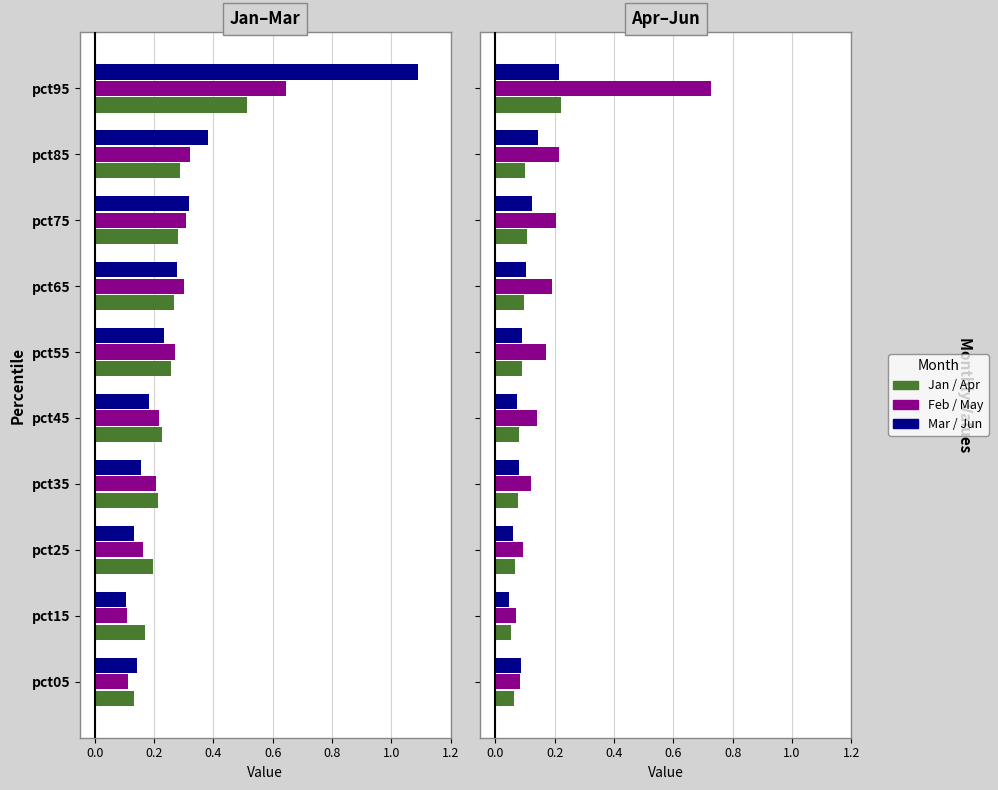

Reading left to right, list all the values displayed in this chart.

Jan: 0.1	0.2	0.2	0.2	0.2	0.3	0.3	0.3	0.3	0.5
Feb: 0.1	0.1	0.2	0.2	0.2	0.3	0.3	0.3	0.3	0.6
Mar: 0.1	0.1	0.1	0.2	0.2	0.2	0.3	0.3	0.4	1.1
Apr: 0.1	0.1	0.1	0.1	0.1	0.1	0.1	0.1	0.1	0.2
May: 0.1	0.1	0.1	0.1	0.1	0.2	0.2	0.2	0.2	0.7
Jun: 0.1	0.0	0.1	0.1	0.1	0.1	0.1	0.1	0.1	0.2